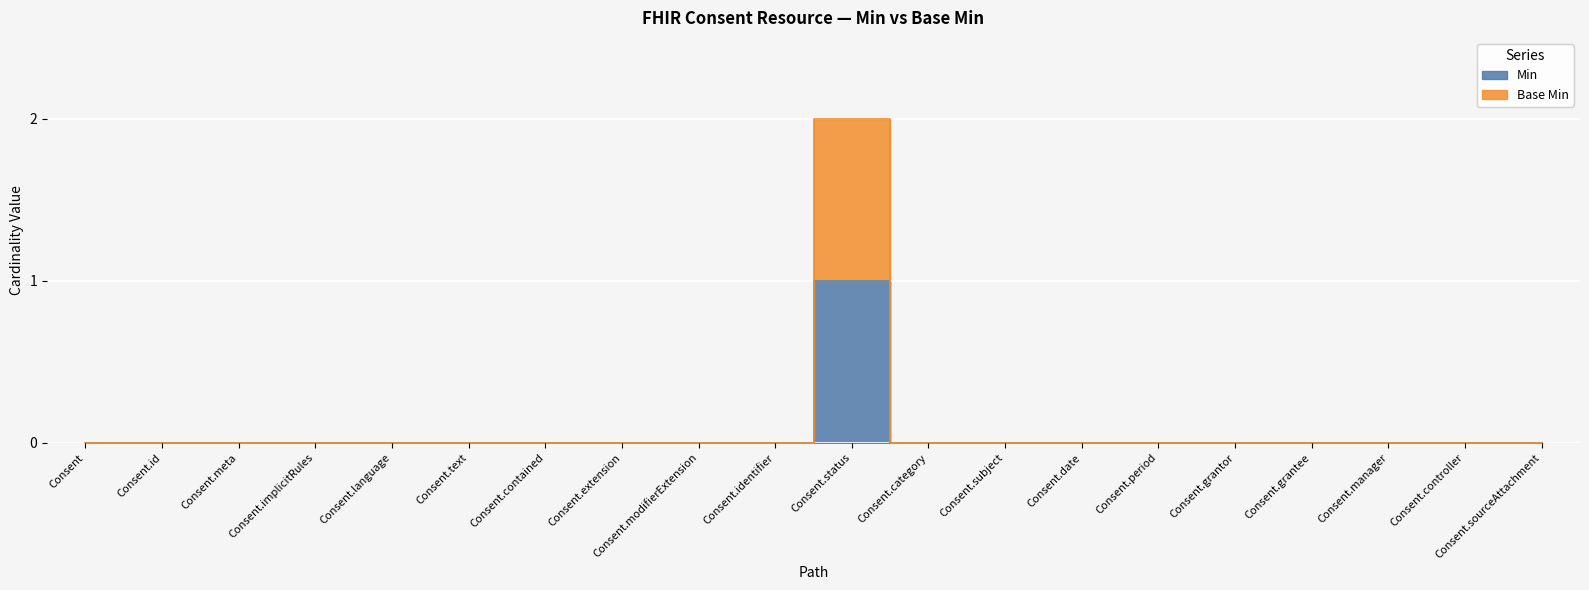

Reading left to right, list all the values displayed in this chart.

Min: Consent=0	Consent.id=0	Consent.meta=0	Consent.implicitRules=0	Consent.language=0	Consent.text=0	Consent.contained=0	Consent.extension=0	Consent.modifierExtension=0	Consent.identifier=0	Consent.status=1	Consent.category=0	Consent.subject=0	Consent.date=0	Consent.period=0	Consent.grantor=0	Consent.grantee=0	Consent.manager=0	Consent.controller=0	Consent.sourceAttachment=0
Base Min: Consent=0	Consent.id=0	Consent.meta=0	Consent.implicitRules=0	Consent.language=0	Consent.text=0	Consent.contained=0	Consent.extension=0	Consent.modifierExtension=0	Consent.identifier=0	Consent.status=2	Consent.category=0	Consent.subject=0	Consent.date=0	Consent.period=0	Consent.grantor=0	Consent.grantee=0	Consent.manager=0	Consent.controller=0	Consent.sourceAttachment=0